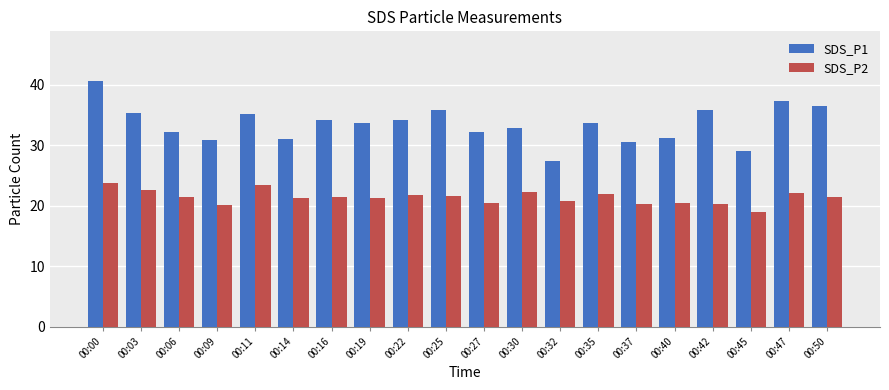

At 00:03, list the series in order from smallest to largest.

SDS_P2, SDS_P1